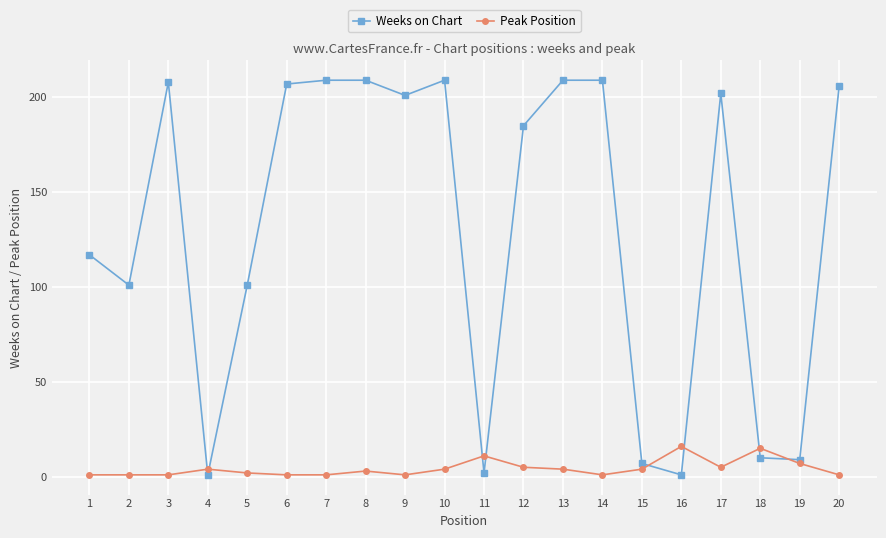

Which series has the widest spread of values?

Weeks on Chart